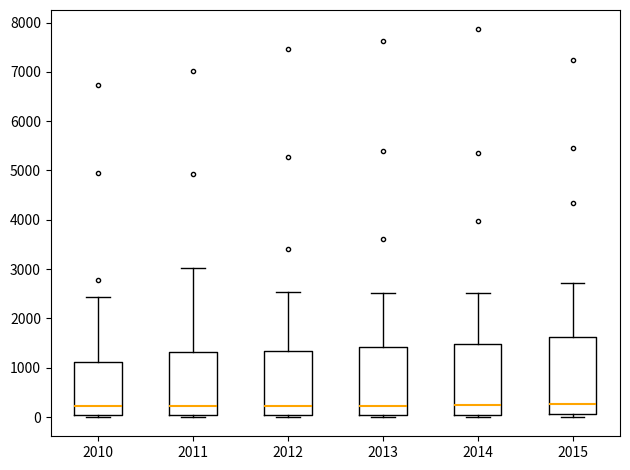

Reading left to right, read every box against the y-axis: the position of its median line, the range the box covers, and the ends of its whiskers. The values are not printed on the chart, so give them approximately, as read against the axis.

2010: median 200, box 0 to 1100, whiskers 0 (just below the box's lower edge) to 2400
2011: median 200, box 0 to 1300, whiskers 0 (just below the box's lower edge) to 3000
2012: median 200, box 0 to 1300, whiskers 0 (just below the box's lower edge) to 2500
2013: median 200, box 0 to 1400, whiskers 0 (just below the box's lower edge) to 2500
2014: median 300, box 100 to 1500, whiskers 0 to 2500
2015: median 300, box 100 to 1600, whiskers 0 to 2700